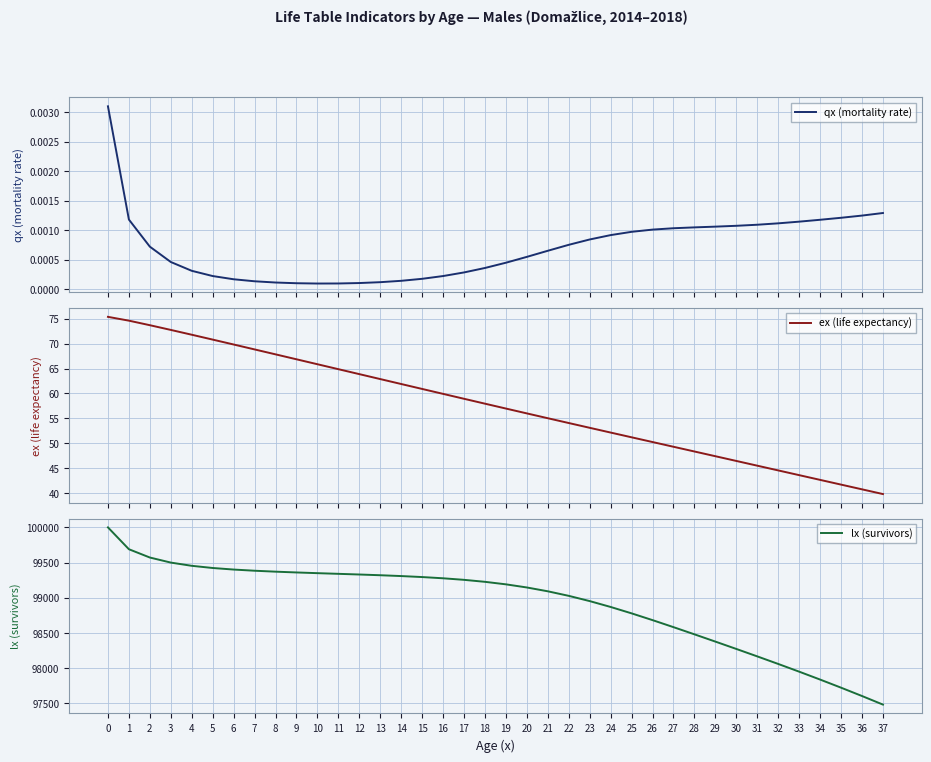

How many interior local valleys does the qx (mortality rate) series have?

1